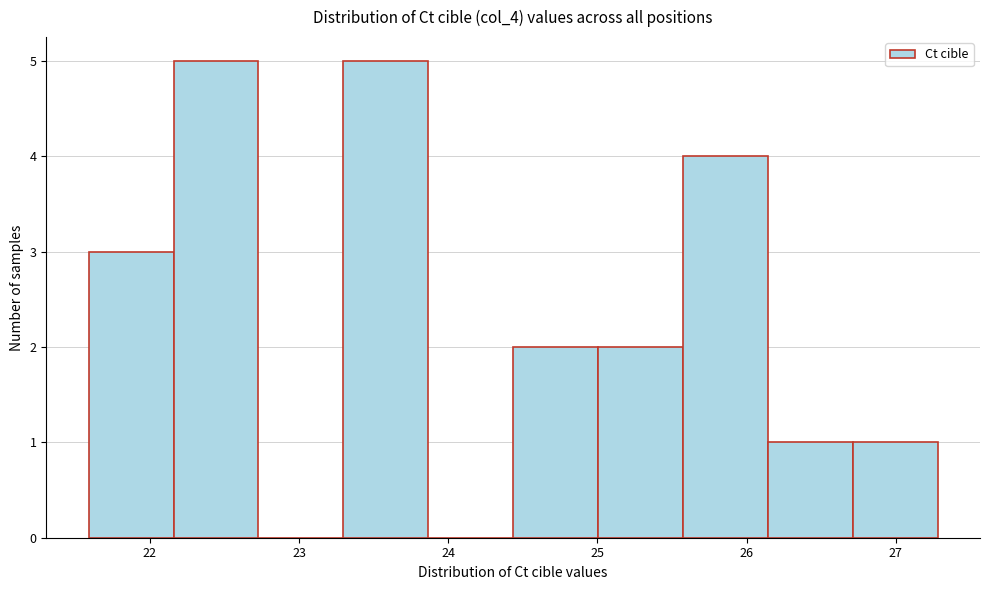

Reading left to right, transcribe this chart: for each bar, give the range it covers on the x-axis and its height. Neither the bar edges nor the heights are printed on the chart, so give them approximately, as read against the axes.

21.6 to 22.2: 3
22.2 to 22.7: 5
22.7 to 23.3: 0
23.3 to 23.9: 5
23.9 to 24.4: 0
24.4 to 25.0: 2
25.0 to 25.6: 2
25.6 to 26.1: 4
26.1 to 26.7: 1
26.7 to 27.3: 1